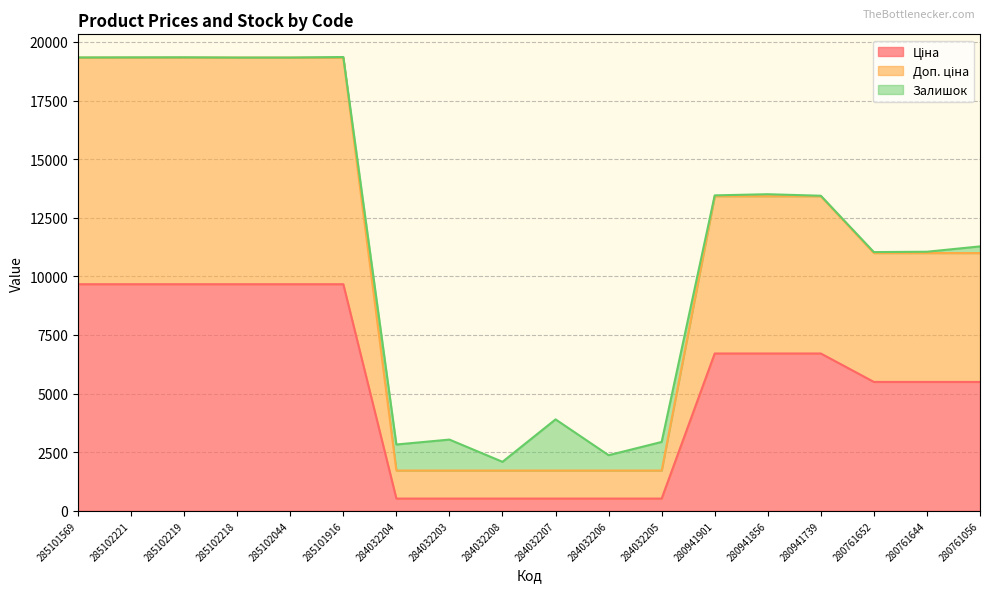

The Ціна series shows 191.2 at 284032206. True or false?

False